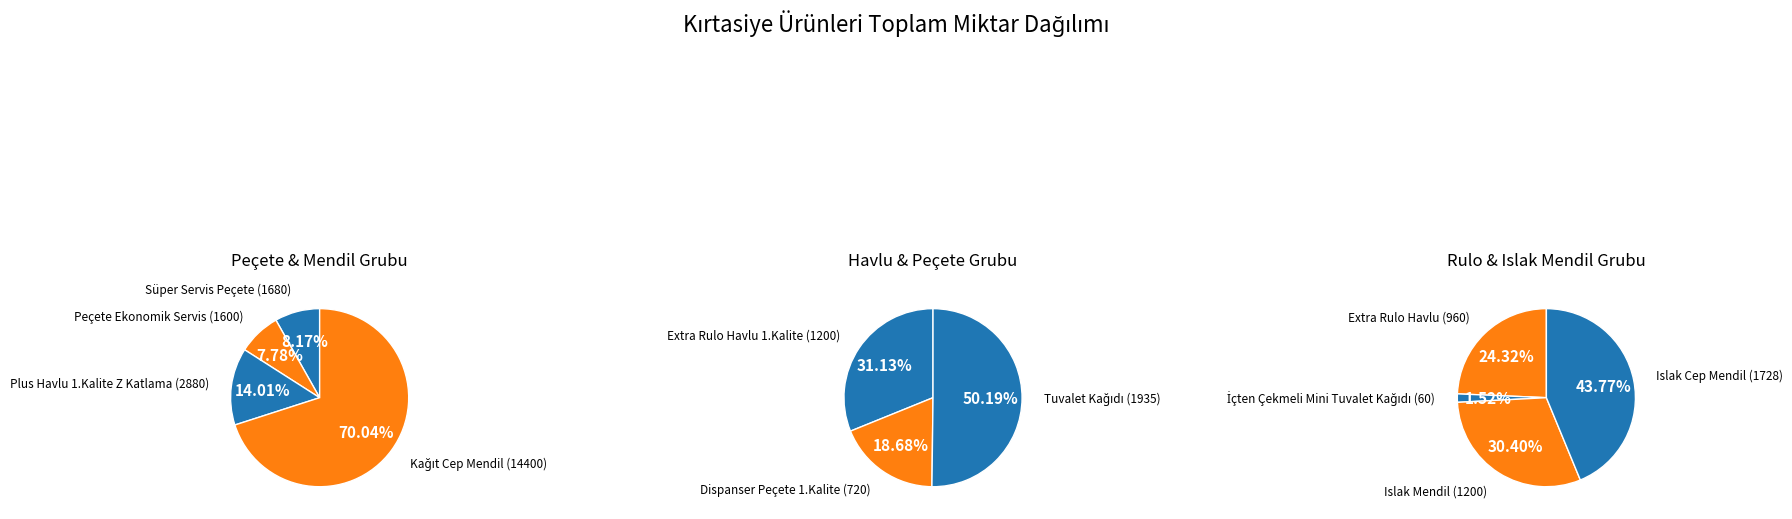

What is the smallest slice in the pie chart?

İçten Çekmeli Mini Tuvalet Kağıdı